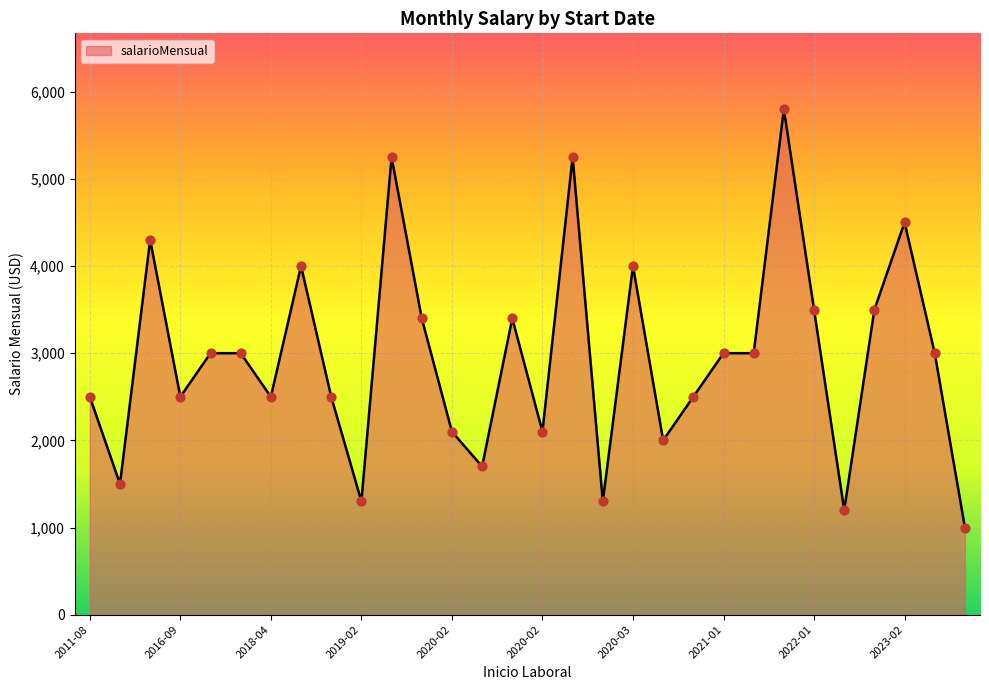

What is the smallest value displayed?

1000